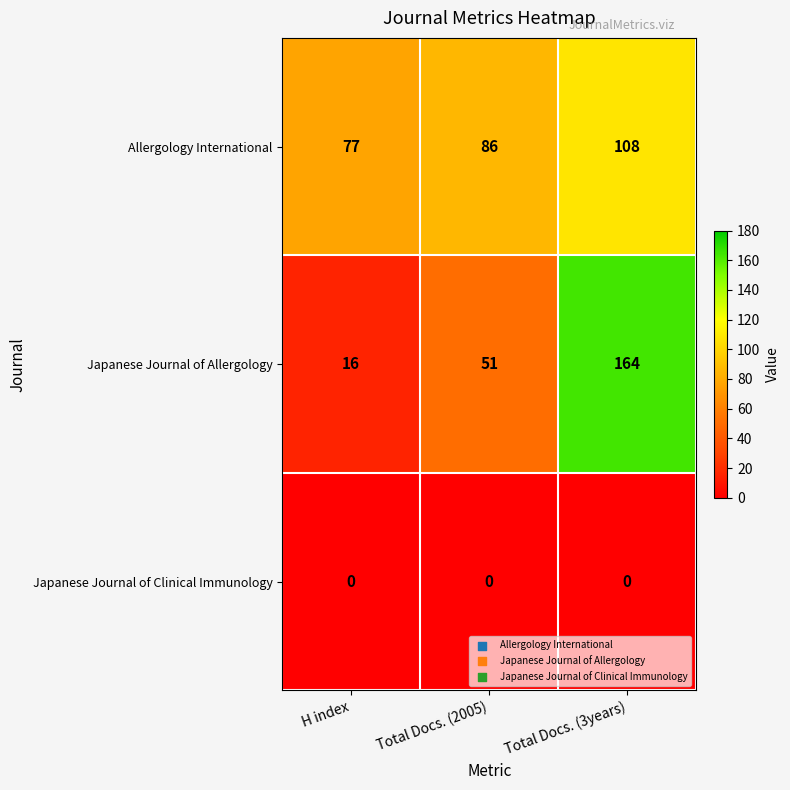

Which series has the largest total across all categories?

Allergology International